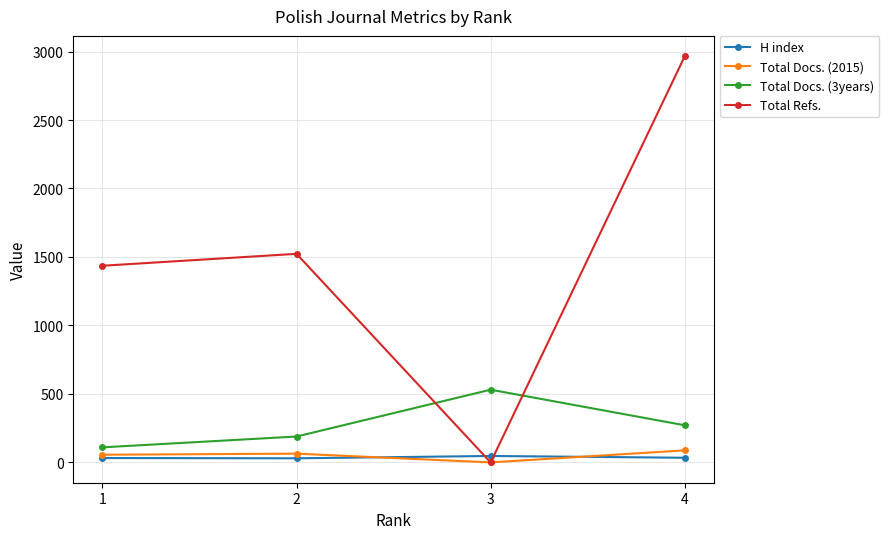

What is the value of the Total Docs. (3years) point at the 4th from the left?

271